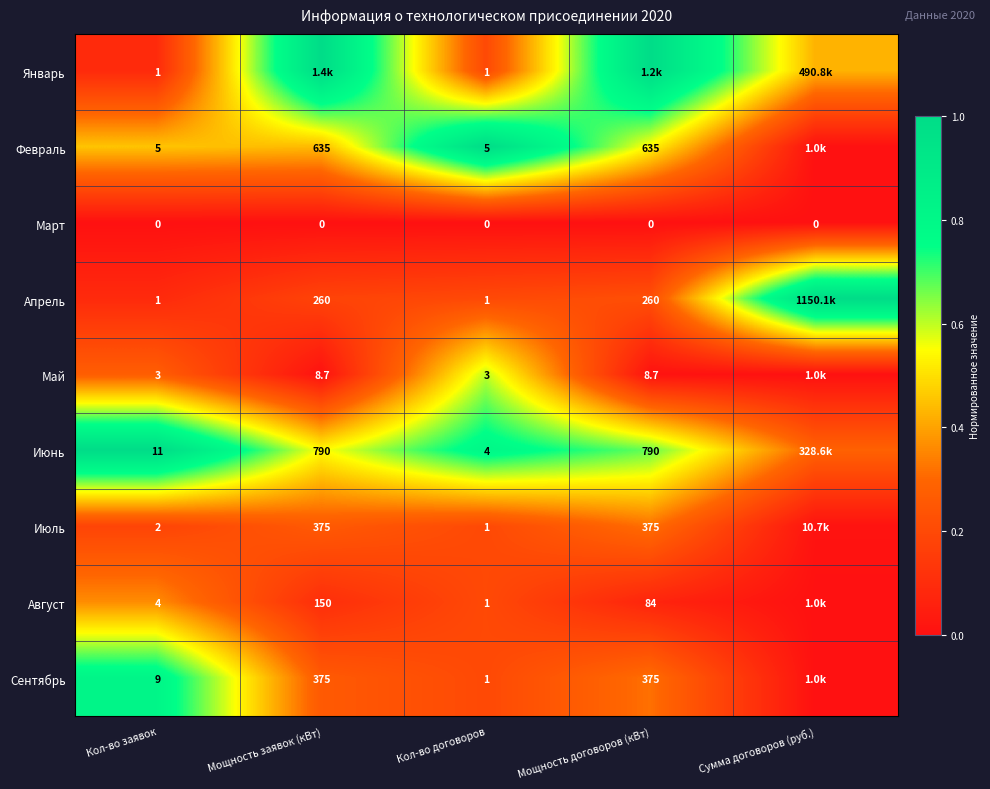

Is the value of Апрель at Мощность договоров (кВт) greater than the value of Сентябрь at Кол-во договоров?

Yes